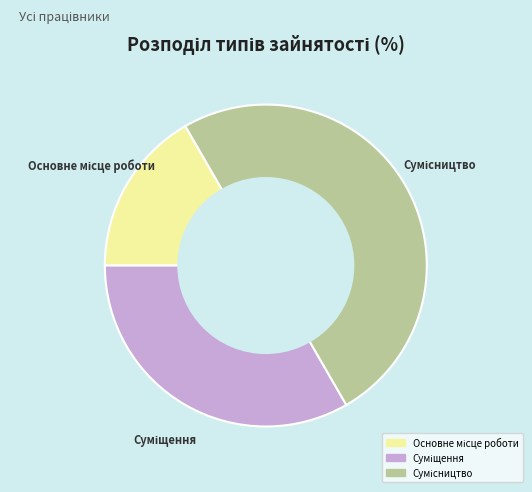

To the nearest percent, what percentage of the pie is Сумісництво?

50%